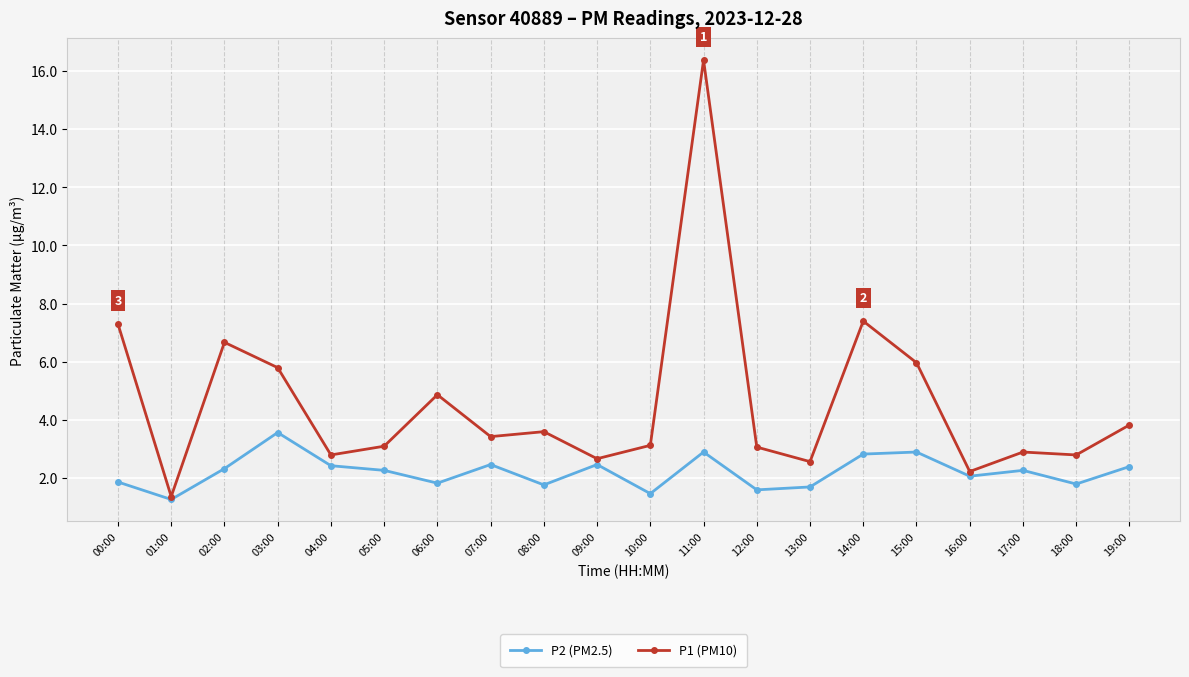

Which series has the largest range (max minus min)?

P1 (PM10)